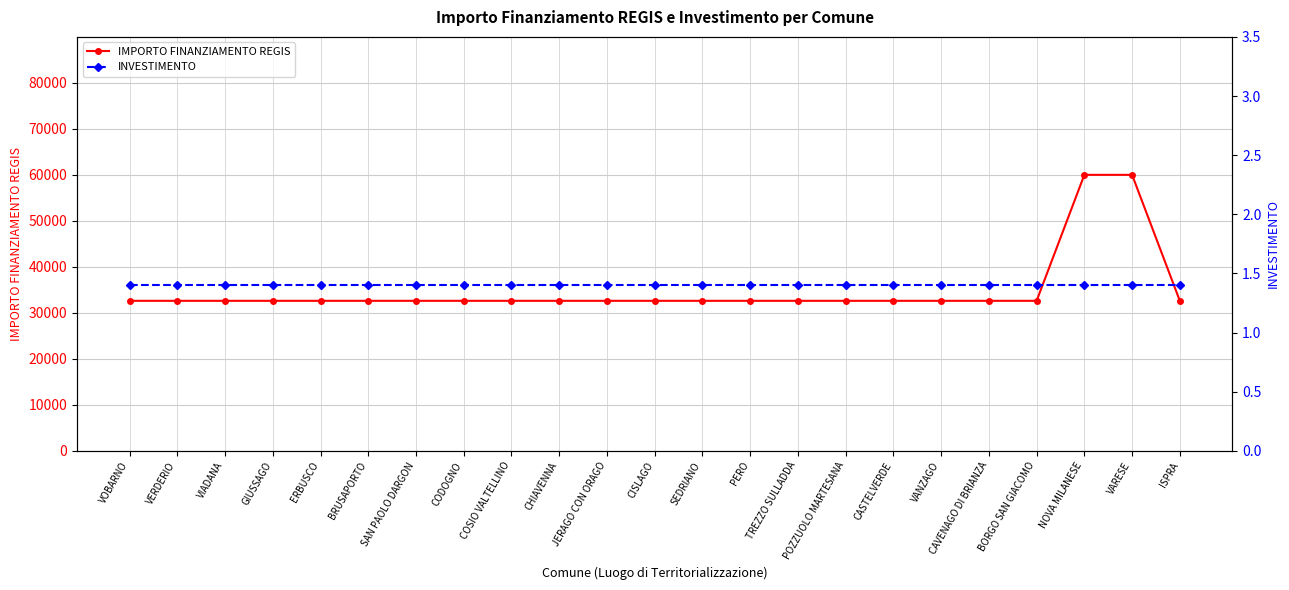

The value of IMPORTO FINANZIAMENTO REGIS at VIADANA is 32589.0. True or false?

True